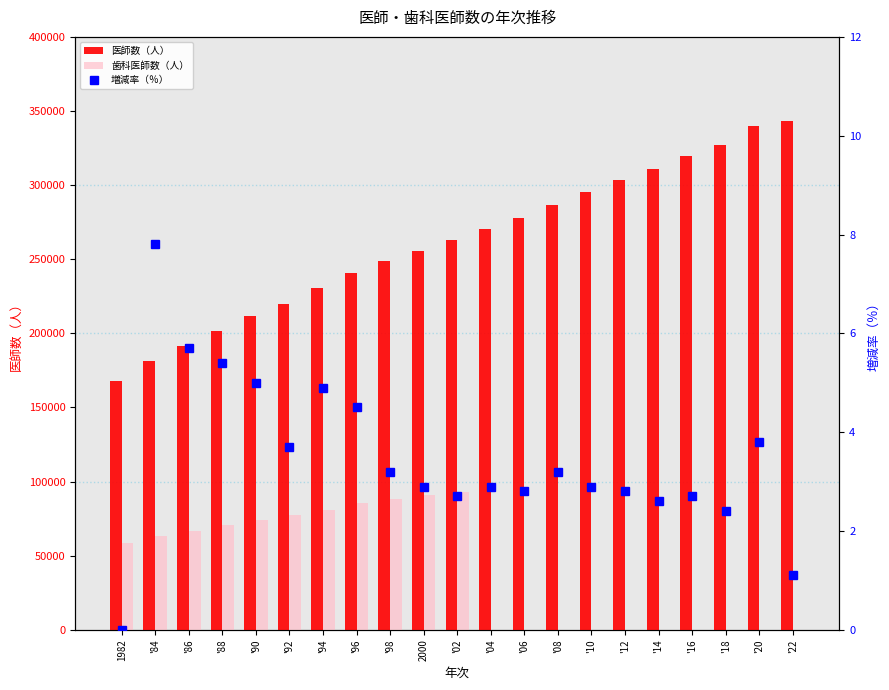

Which category has the highest value in the 歯科医師数（人） series?

'02